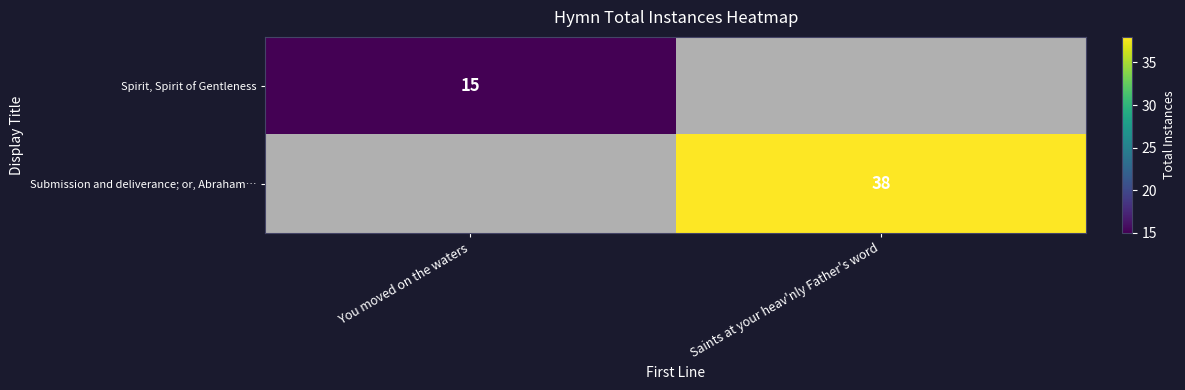

At how many categories does at least one series exceed 26?

1